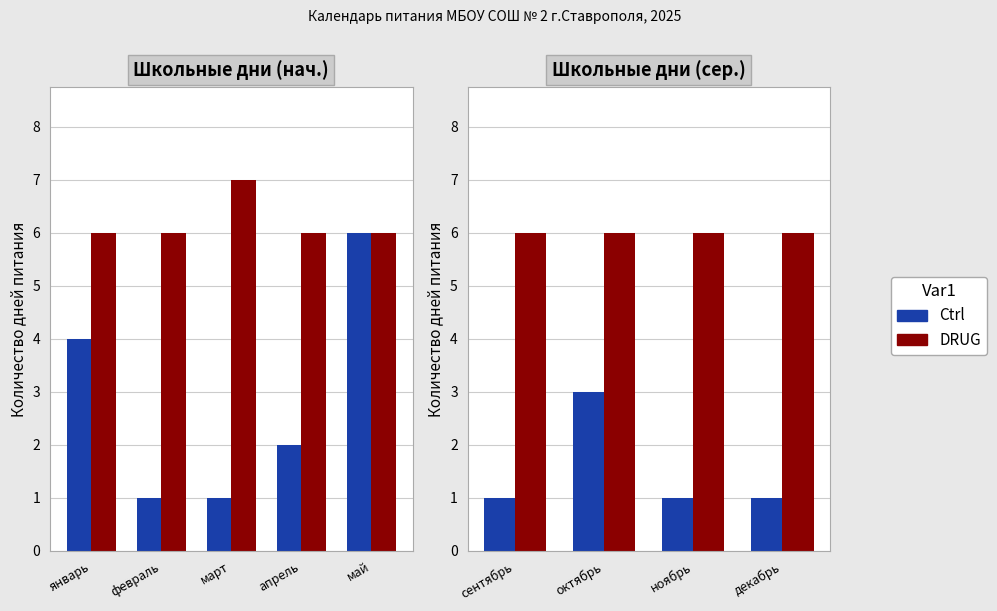

Is the value of DRUG at декабрь greater than the value of Ctrl at декабрь?

Yes